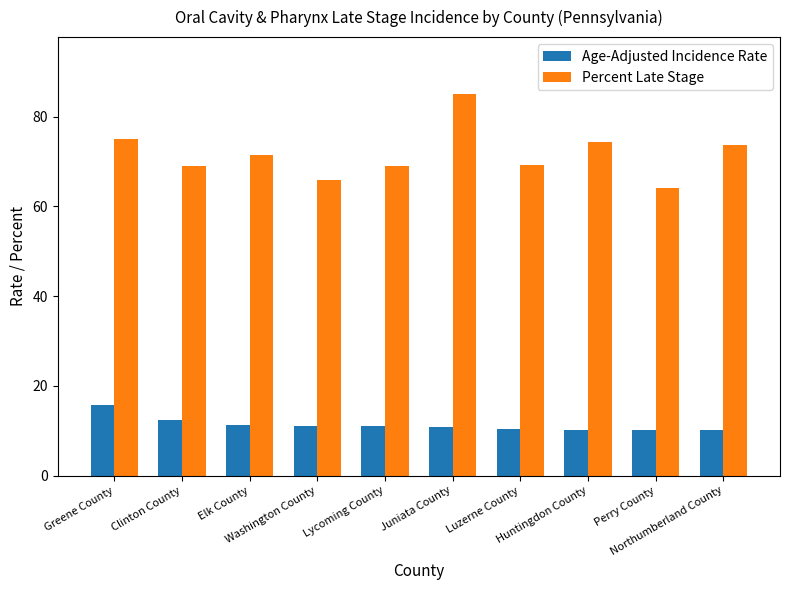

What is the difference between the Age-Adjusted Incidence Rate values at Luzerne County and Washington County?

0.7